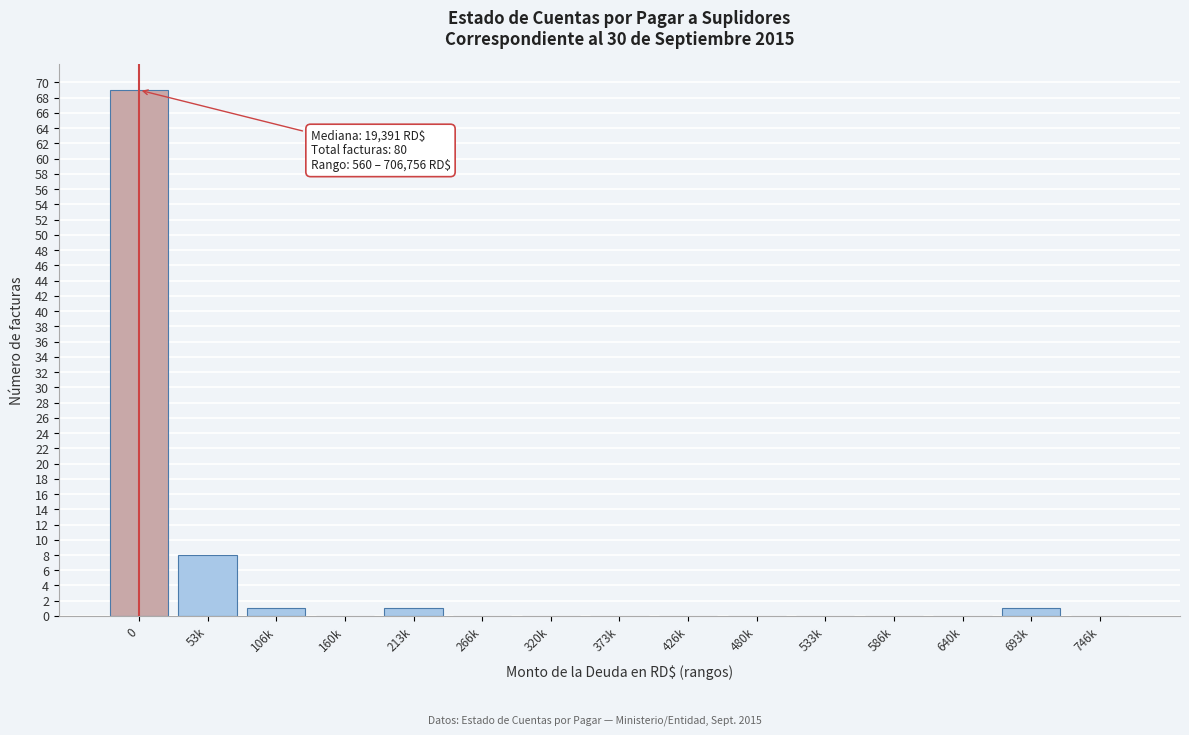

Reading right to left, list all the values displayed in this chart.

746k=0	693k=1	640k=0	586k=0	533k=0	480k=0	426k=0	373k=0	320k=0	266k=0	213k=1	160k=0	106k=1	53k=8	0=69